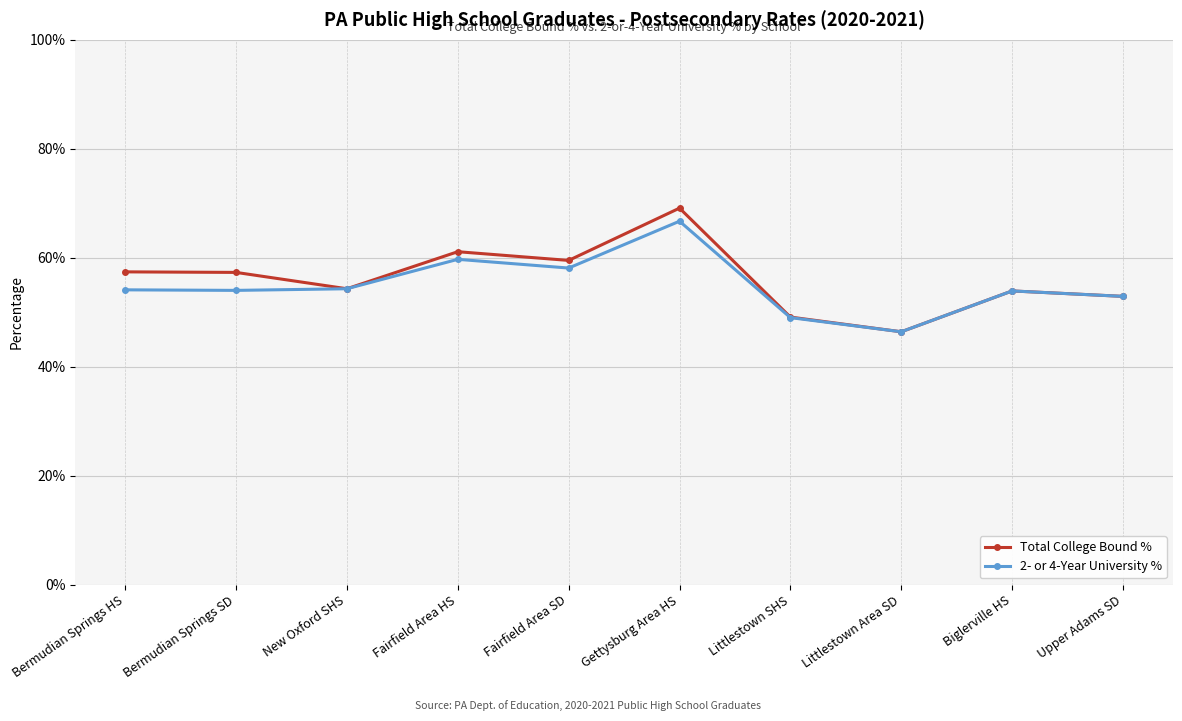

What are all the series names shown in the legend?

Total College Bound %, 2- or 4-Year University %